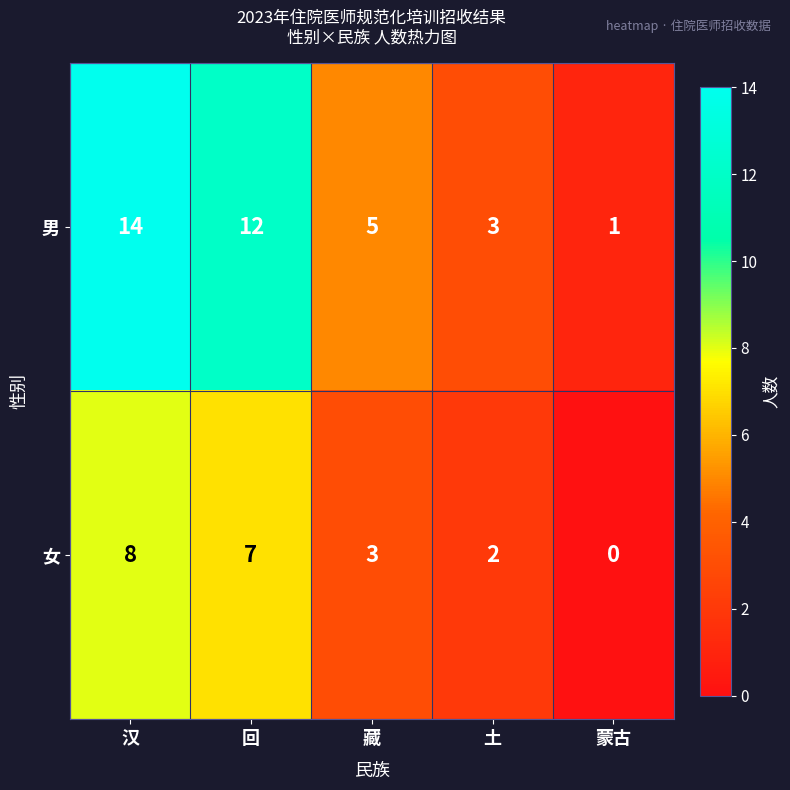

How many data points does each series have?

5